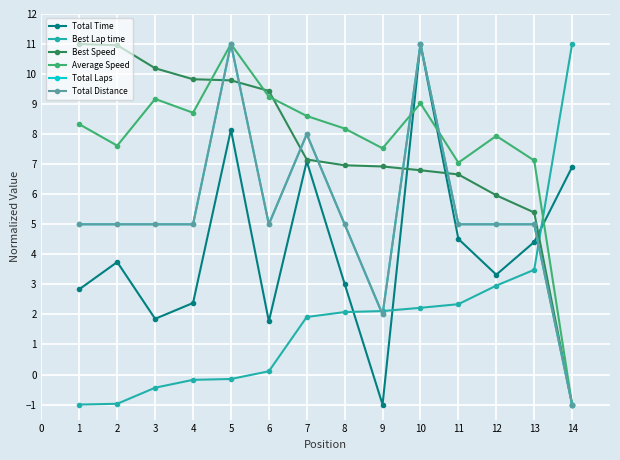

What is the value of the Total Laps point at the 10th from the left?

11.0